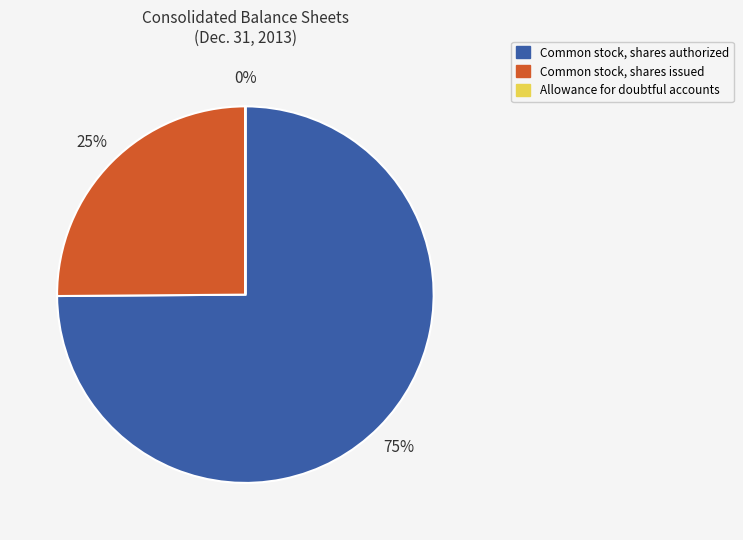

Is there any slice that represents more than half of the pie?

Yes